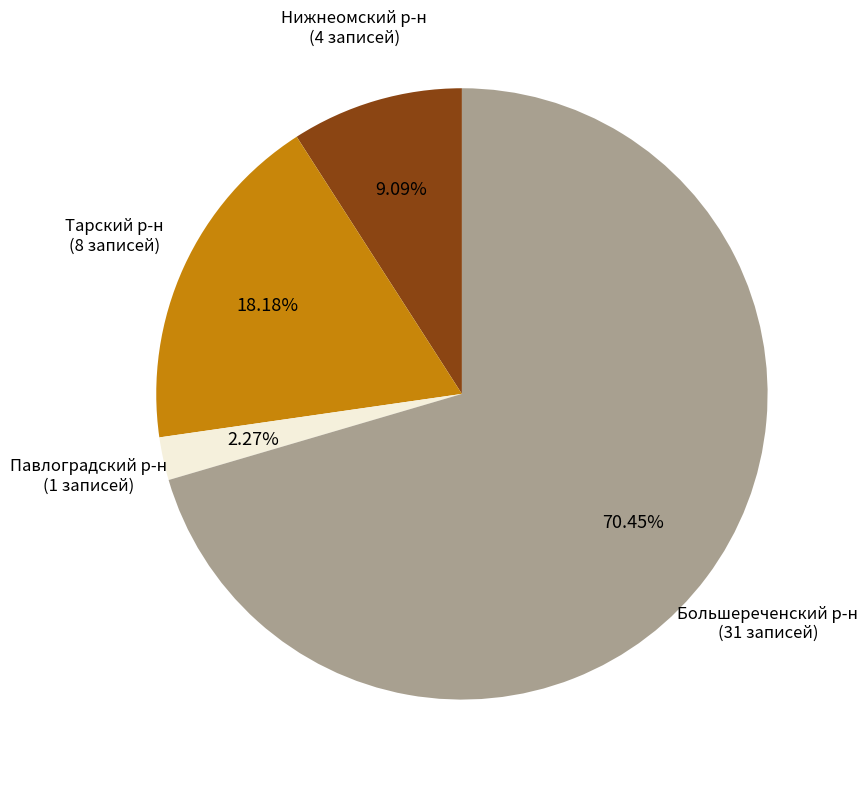

Which category has the biggest portion of the pie?

Большереченский р-н